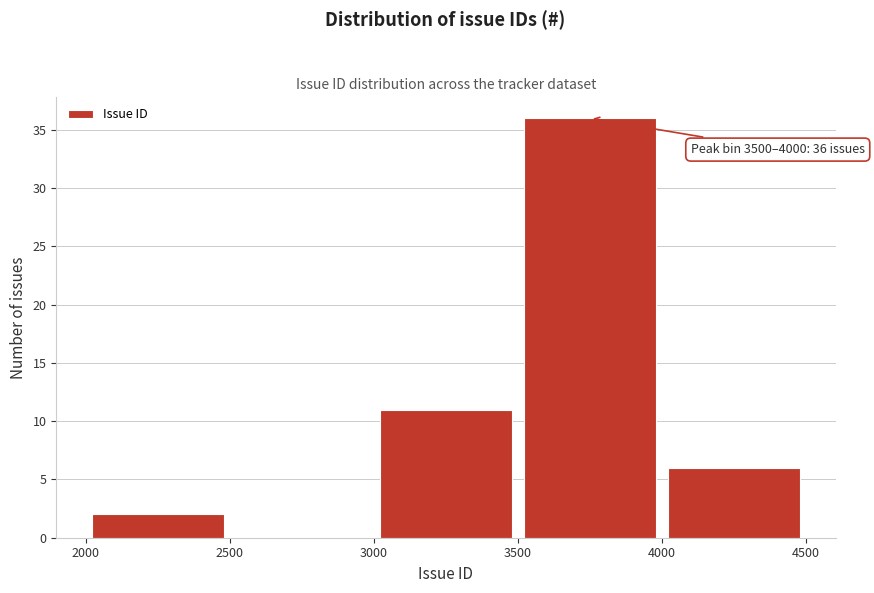

Which range on the x-axis has the tallest bar?

3500 to 4000